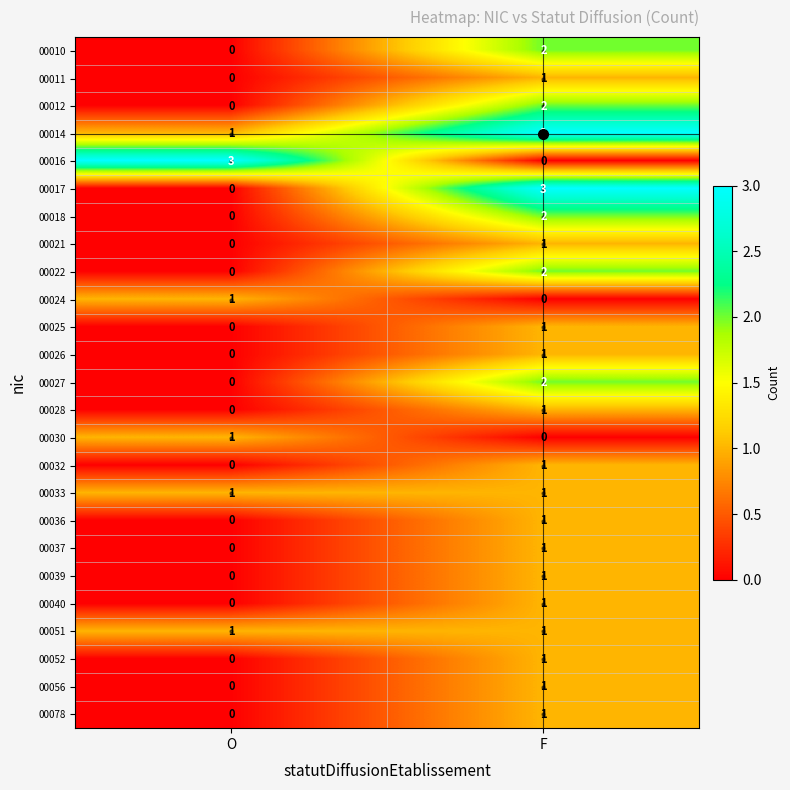

Where is 00016 nearest to the value 1?

F